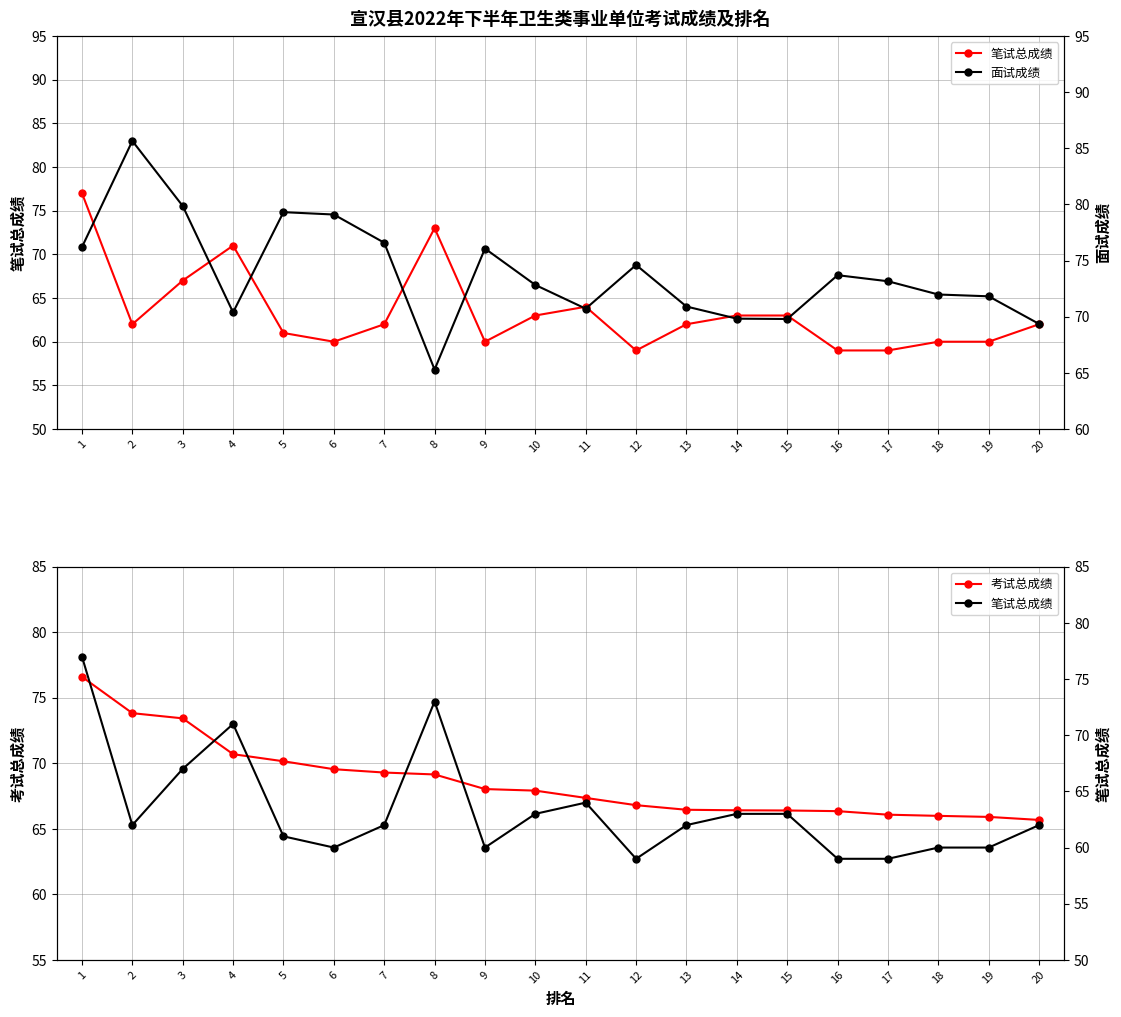

At which category is the sum across all series the highest?

1